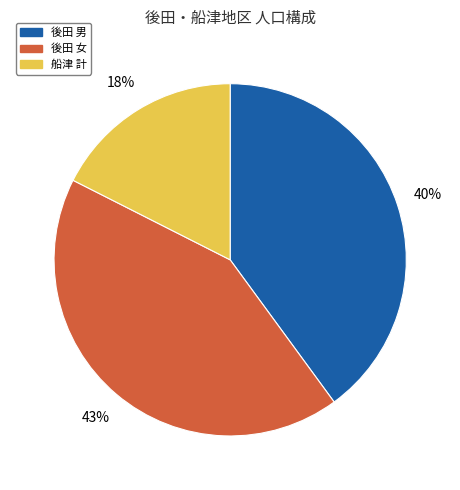

Is there a majority slice in this chart?

No